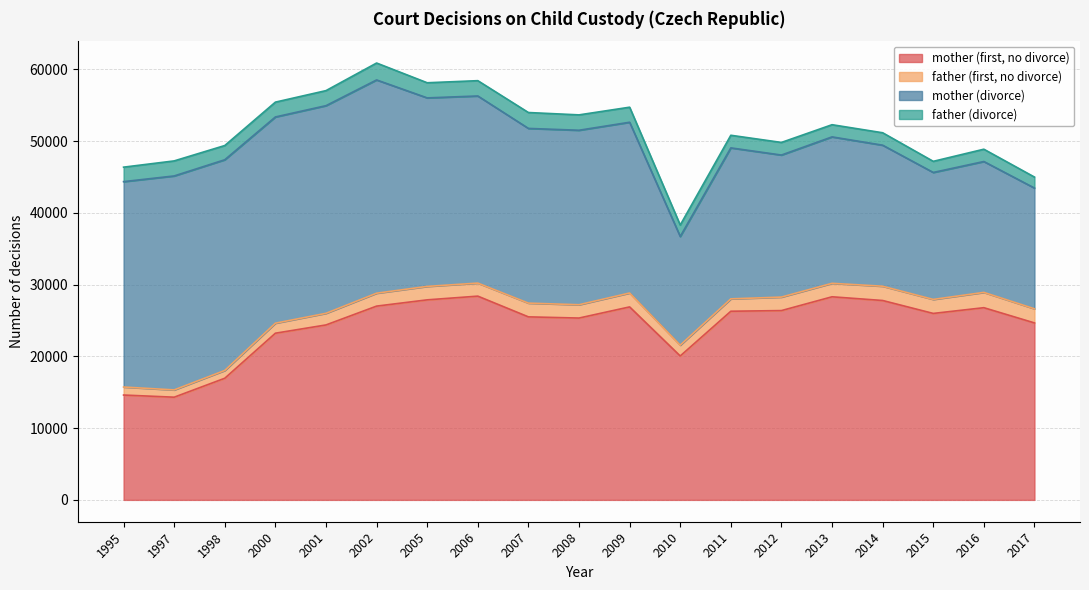

The value of father (divorce) at 2017 is 1532. True or false?

True